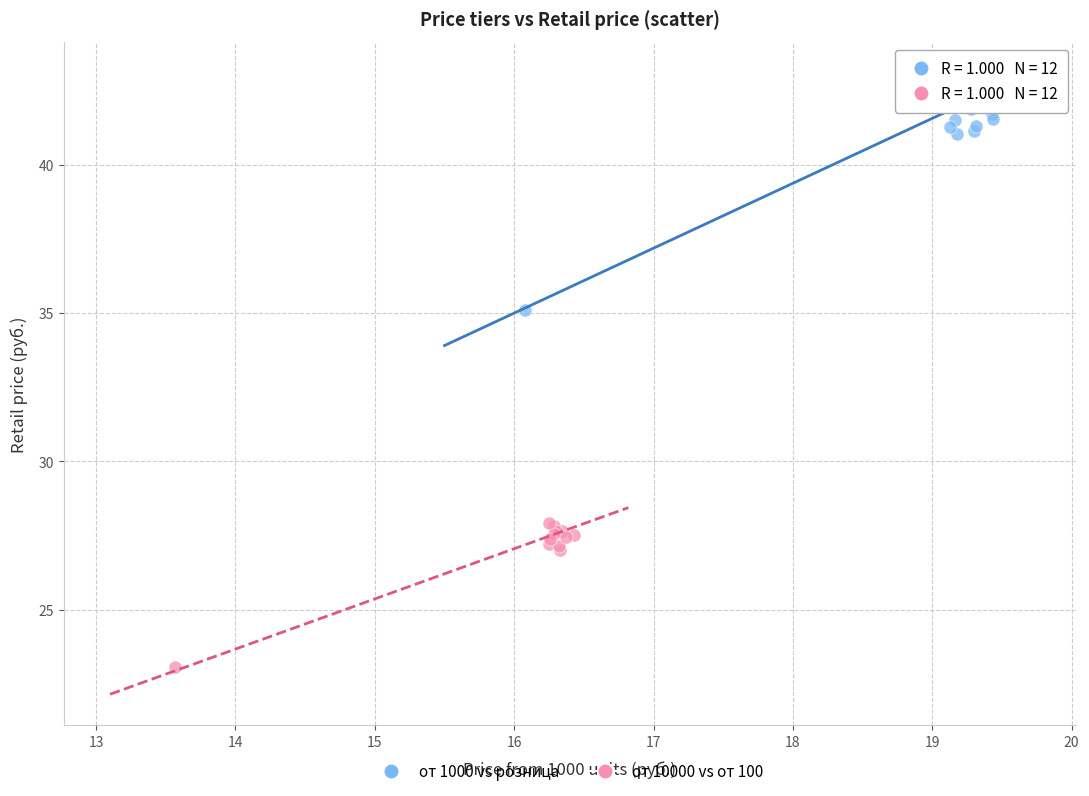

Which series has the widest spread of Y values?

от 1000 vs розница